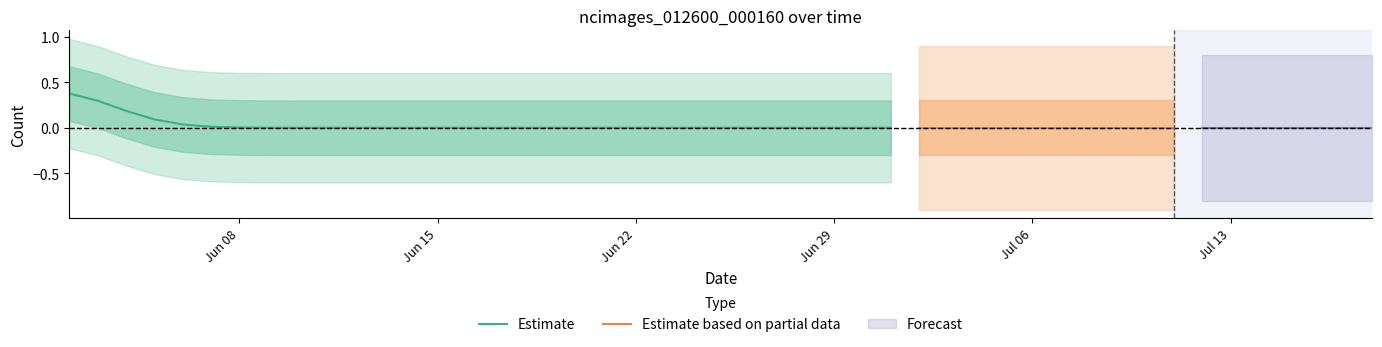

What is the maximum value shown in the chart?

1